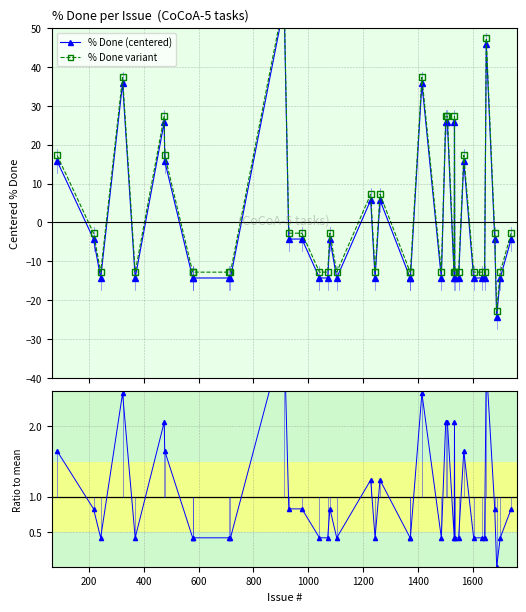

What is the value of the Ratio to mean point at the 30th from the left?

0.4